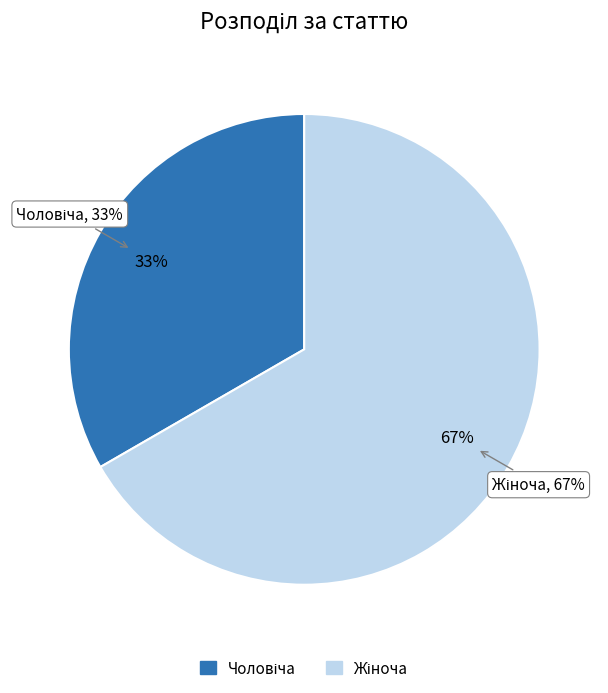

Which slice is the largest?

Жіноча